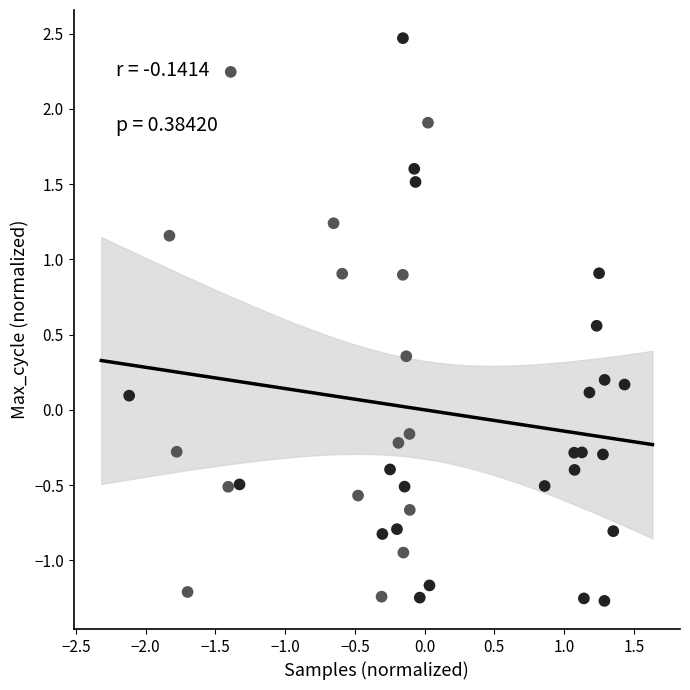

What is the range of Y values (max minus min)?

3.7